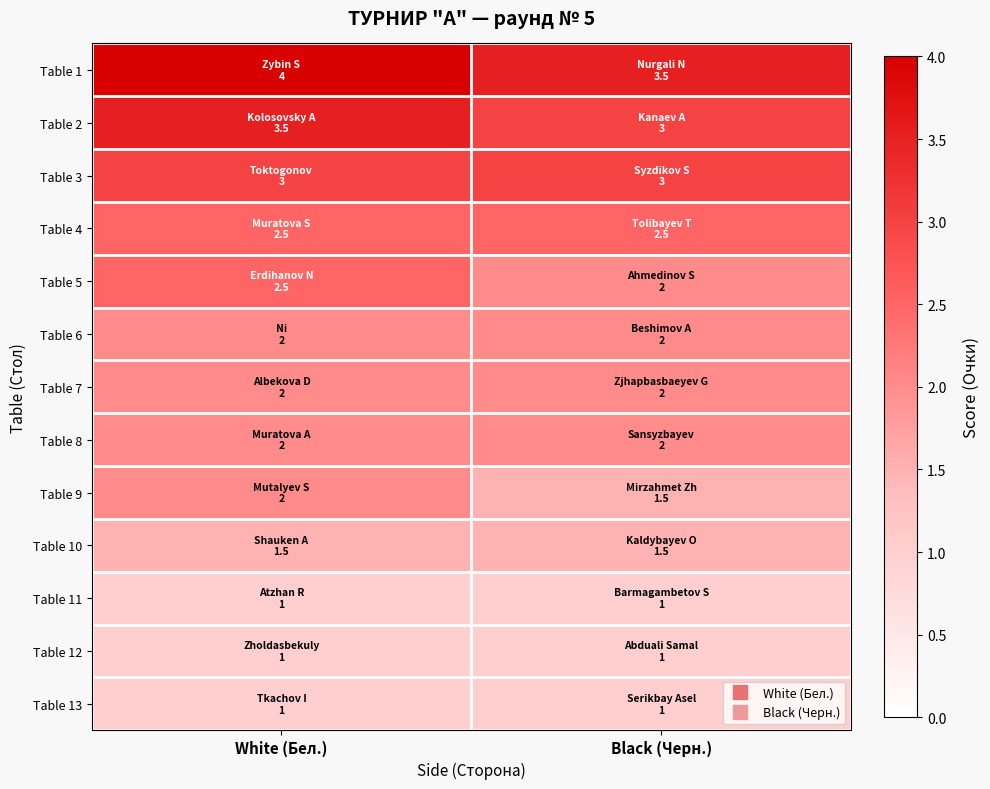

At White (Бел.), list the series in order from largest to smallest.

Table 1, Table 2, Table 3, Table 4, Table 5, Table 6, Table 7, Table 8, Table 9, Table 10, Table 11, Table 12, Table 13